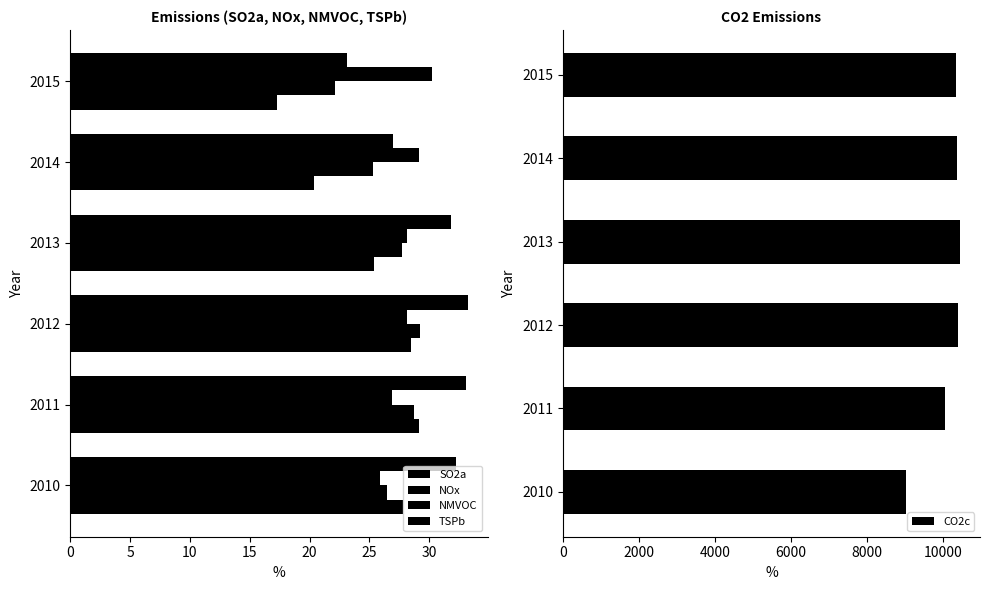

How many values in the NOx series exceed 27?

3